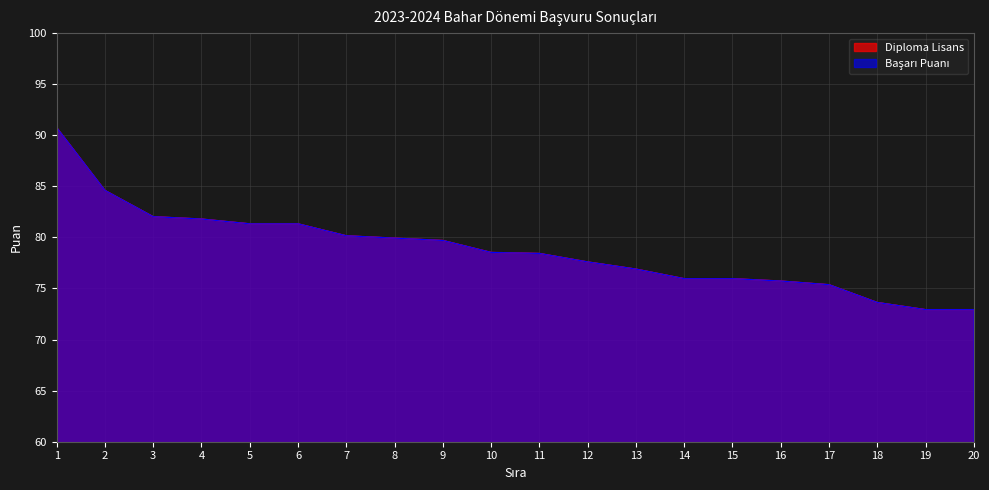

What is the sum of all Başarı Puanı values?

1575.6